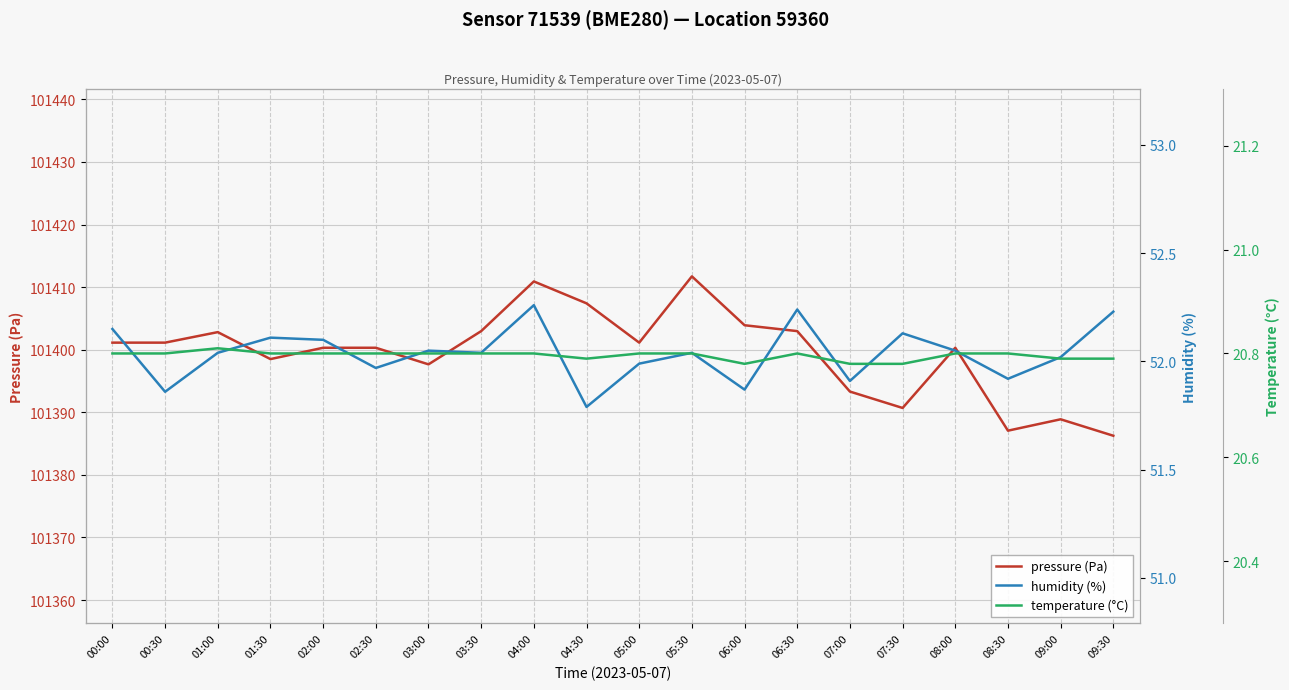

Which series has the largest total across all categories?

pressure (Pa)